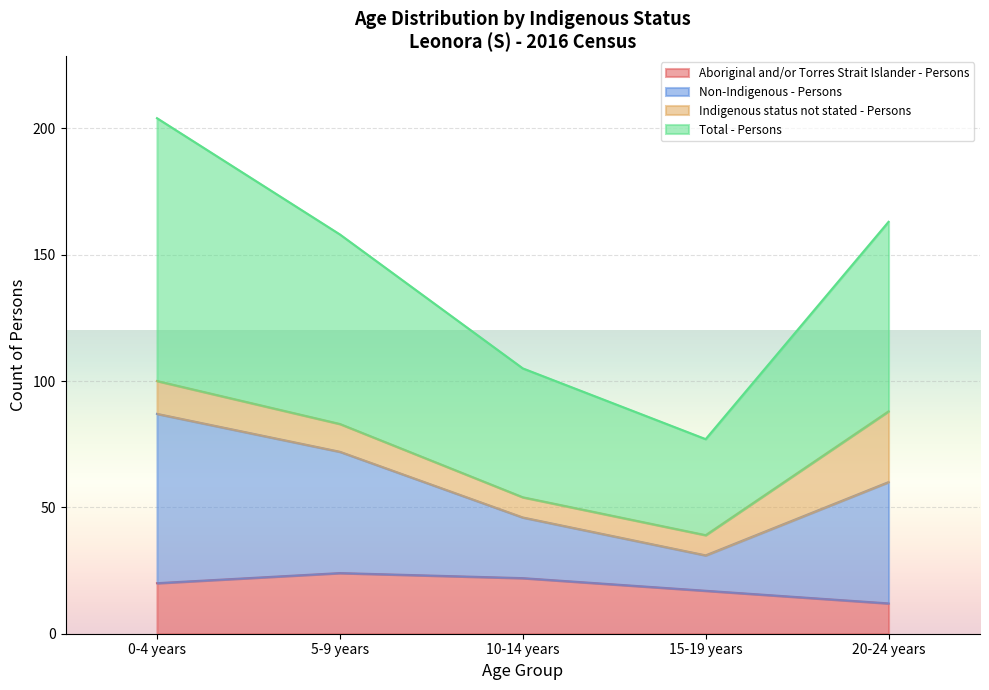

What is the maximum value for Aboriginal and/or Torres Strait Islander - Persons?

24